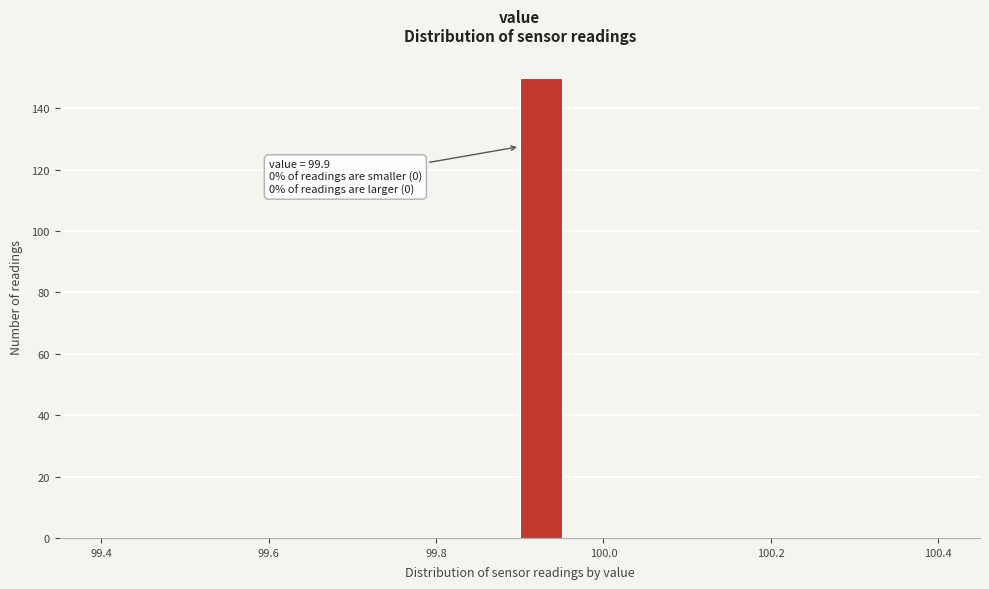

Read against the x-axis, roughly where is the centre of the tallest bar?

99.92